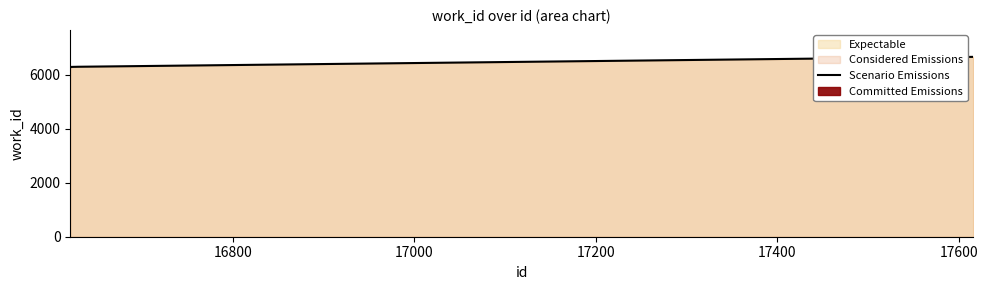

What is the minimum value for Scenario Emissions?

6281